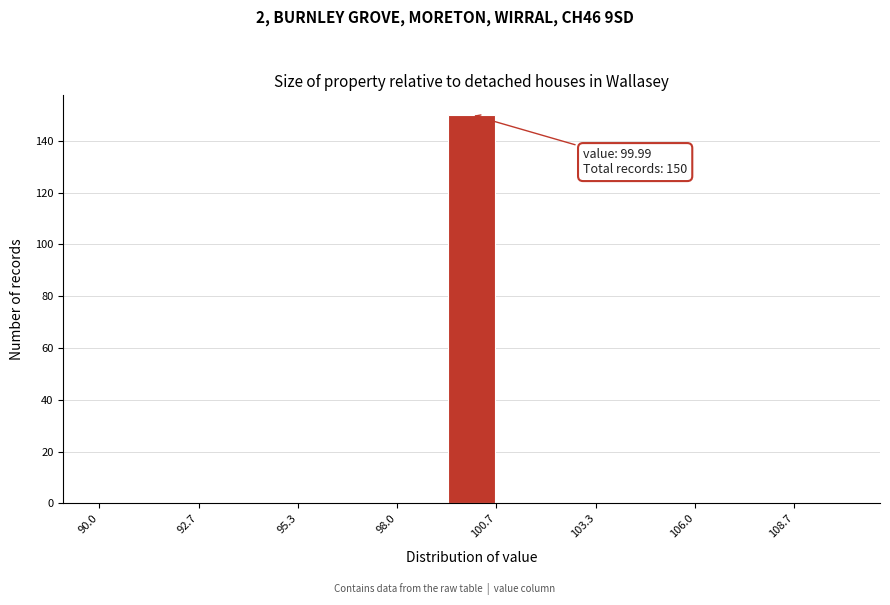

Around what value on the x-axis is the tallest bar? Give the approximate position of its centre, as read against the axis.

100.0